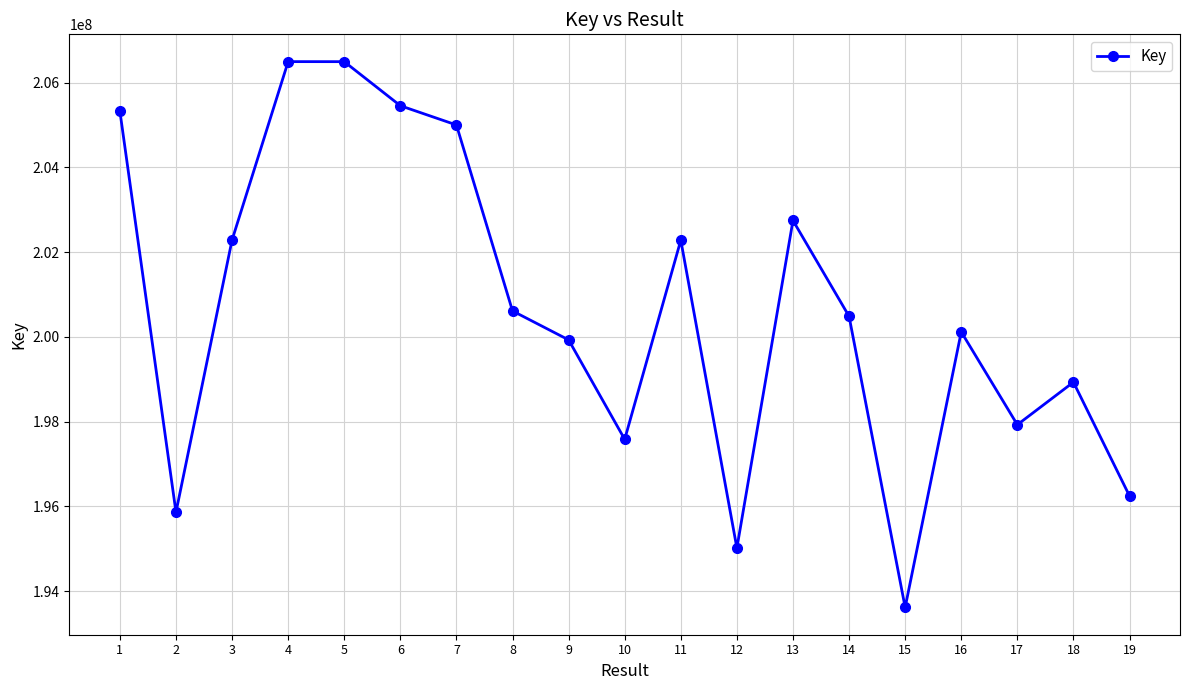

What is the value of the 3rd point from the left?

202287625